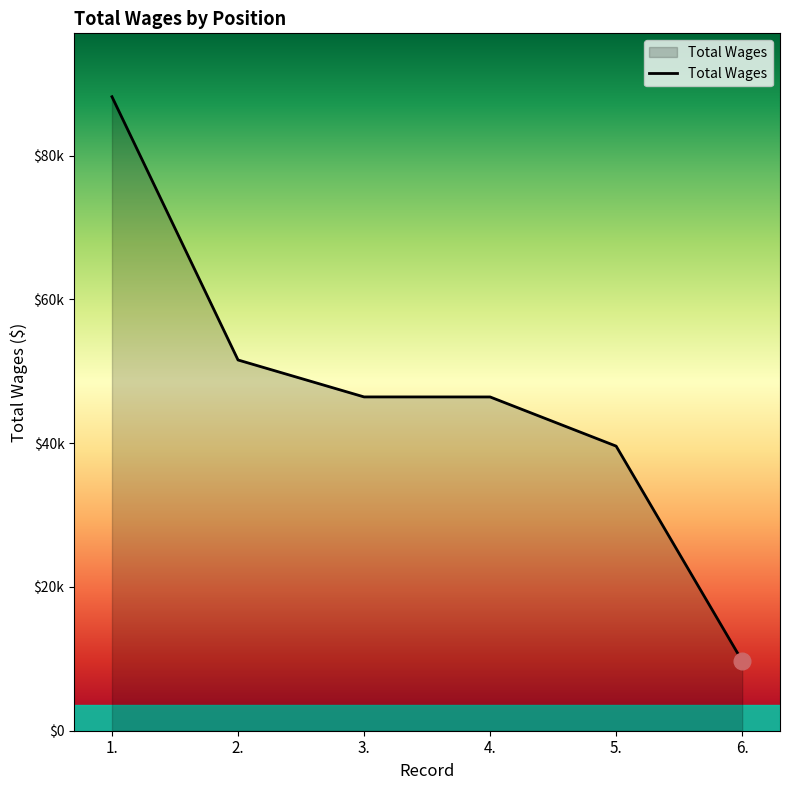

Reading left to right, transcribe all the data shown in this chart.

88190	51572	46433	46428	39589	9707